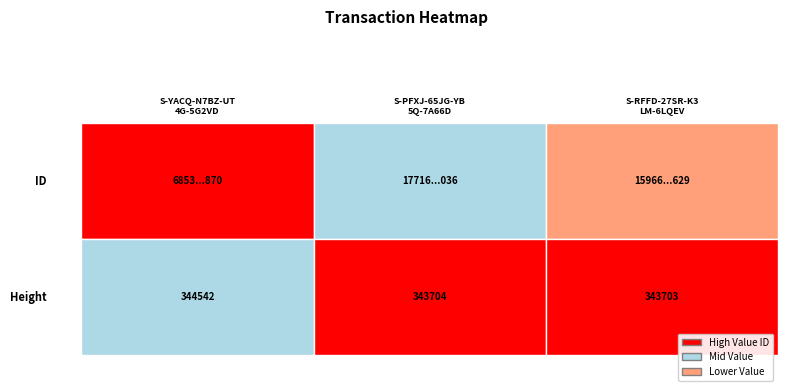

Reading left to right, extract all data points from this chart.

ID: ID=6853692156097159168	Height=17716774046179497984	2=15966962719522916352
Height: ID=344542	Height=343704	2=343703